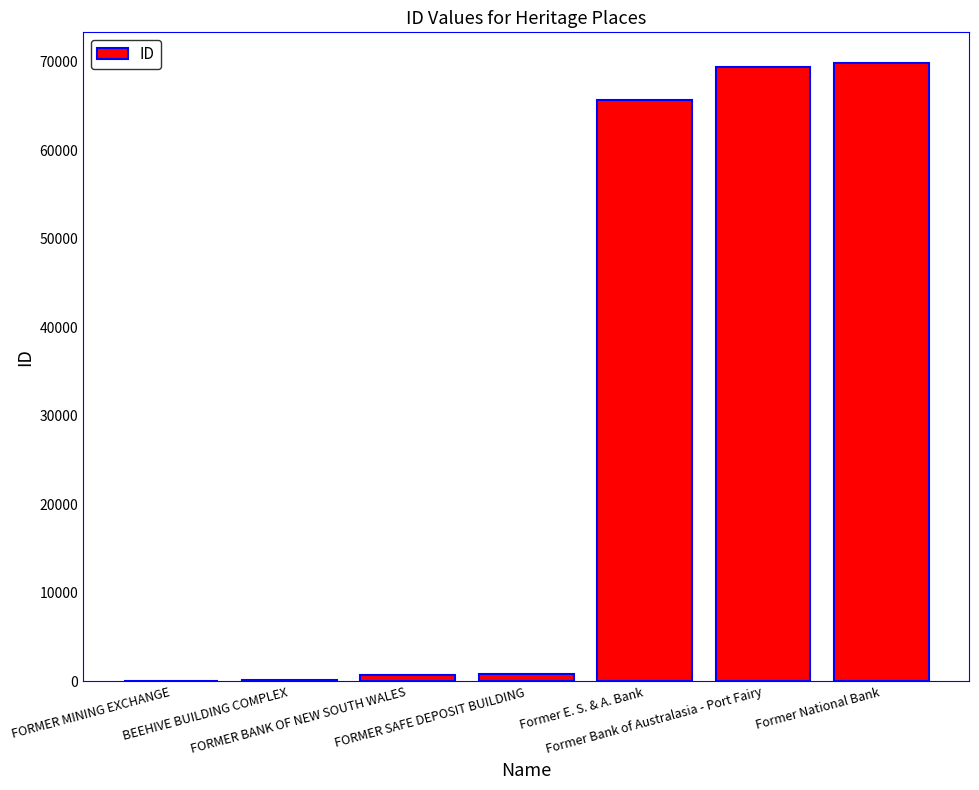

How many series are shown in this chart?

1